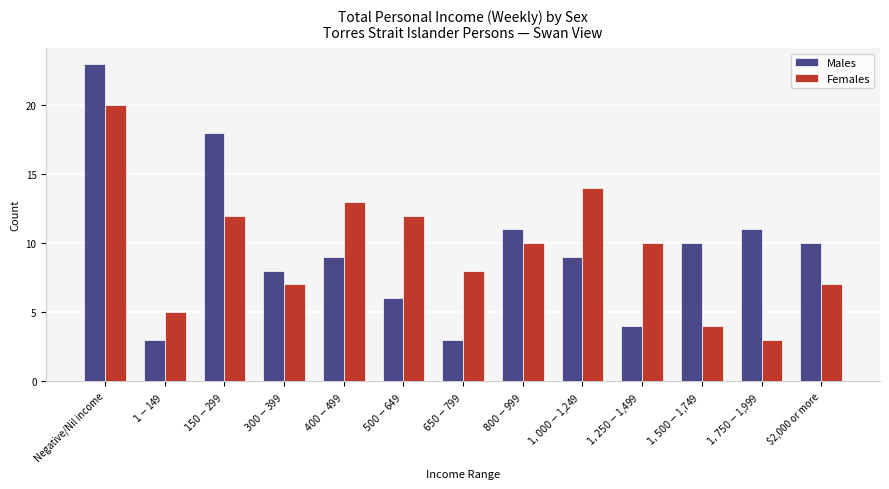

Is it true that Females equals 8 at $650-$799?

True